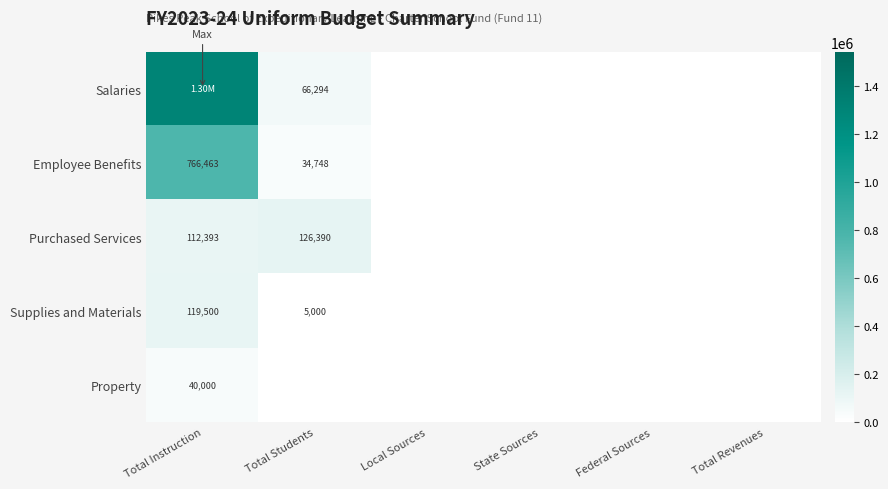

Is it true that Employee Benefits equals -388665.6 at Federal Sources?

False